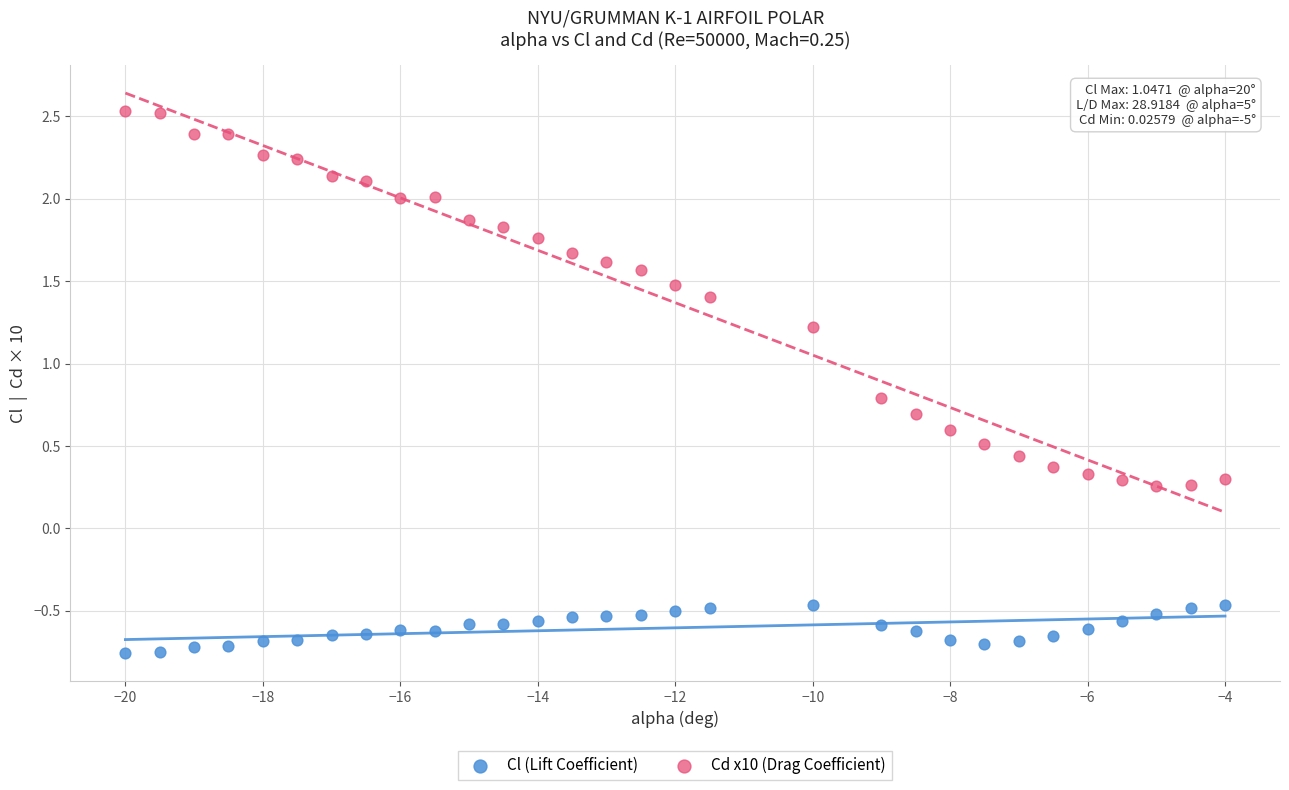

Which series reaches the minimum Y coordinate?

Cl (Lift Coefficient)